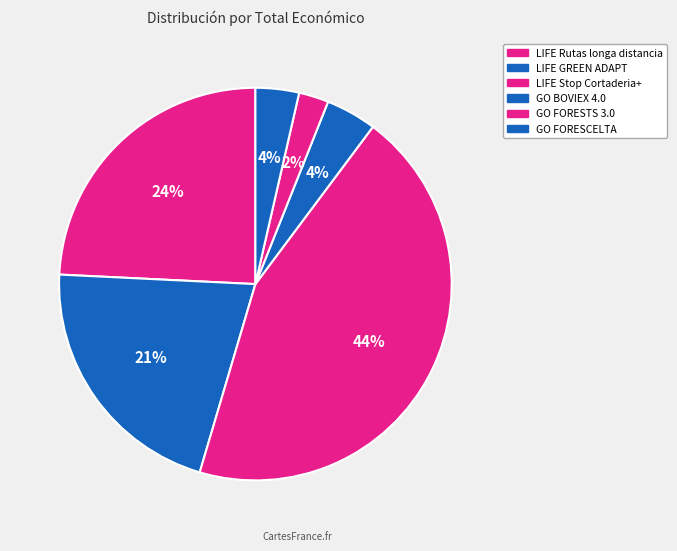

To the nearest percent, what is the average slice percentage?

17%